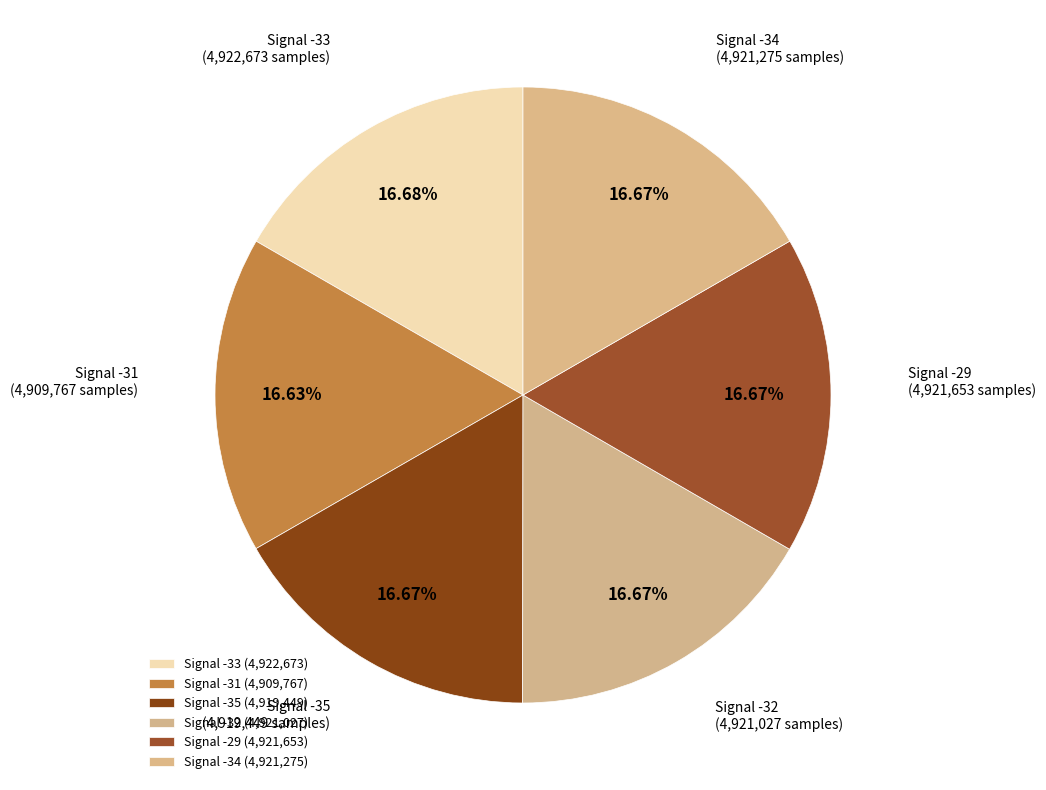

How many slices are in this pie chart?

6